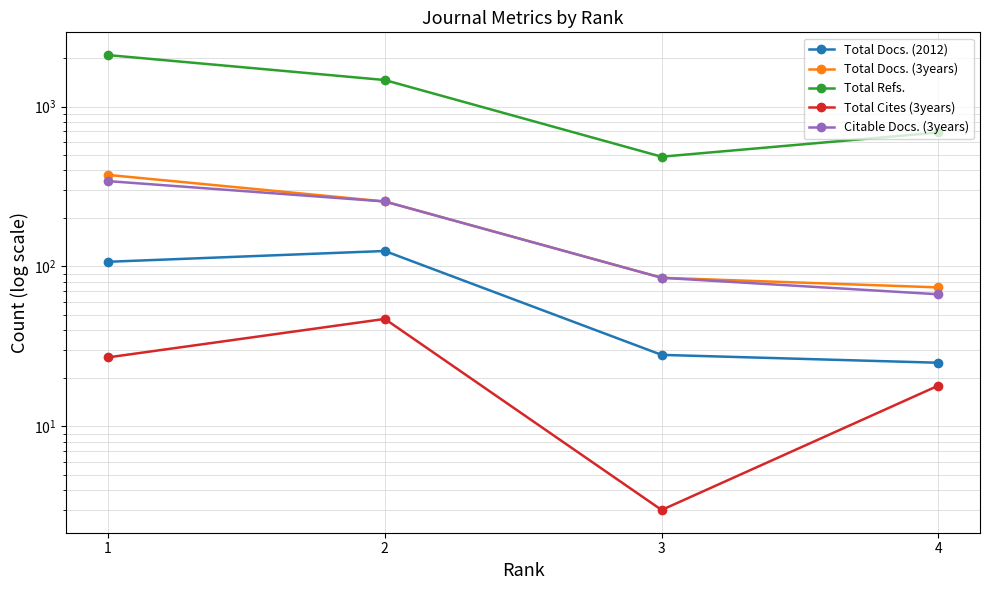

Where is Total Docs. (2012) nearest to the value 75?

1